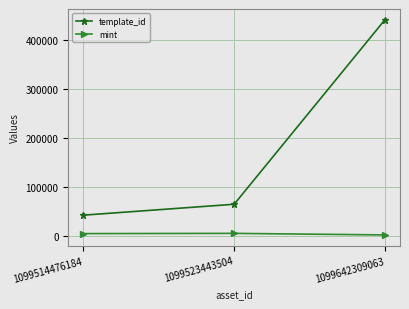

At which category is the sum across all series the highest?

1099642309063